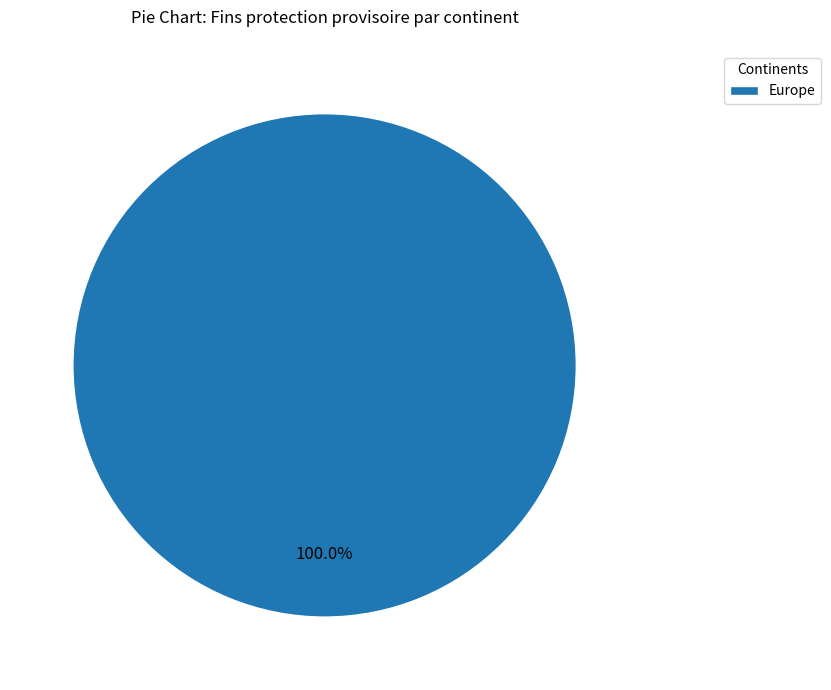

Rank the categories by value from highest to lowest.

Europe